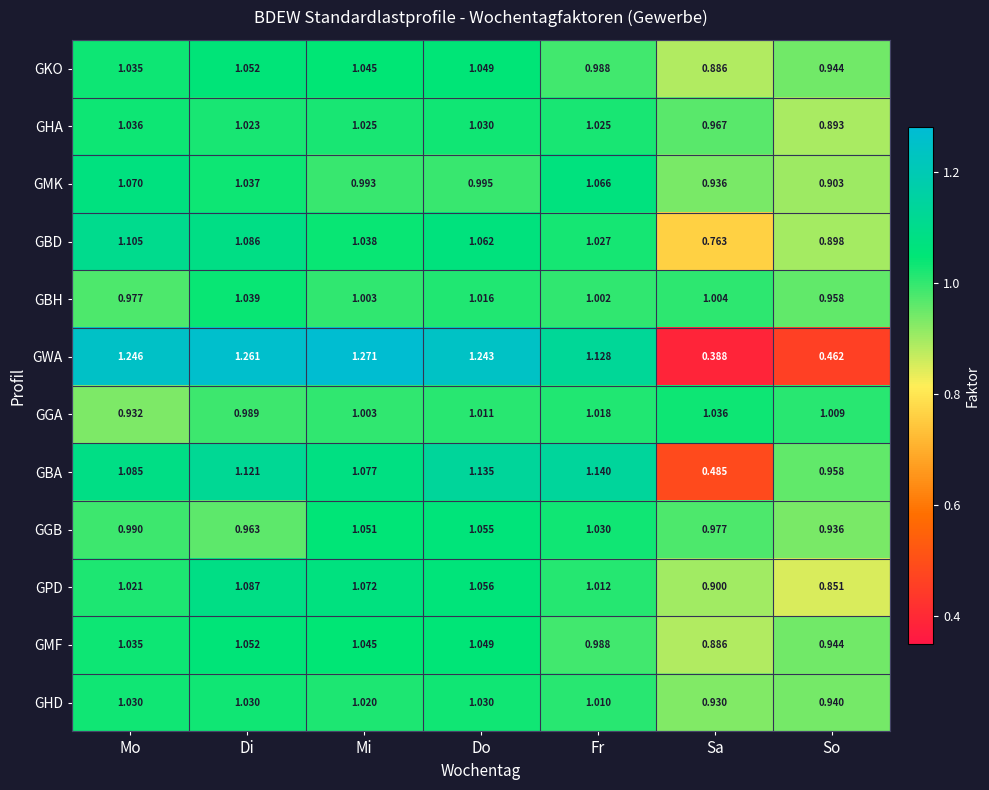

At how many categories does at least one series exceed 0?

7